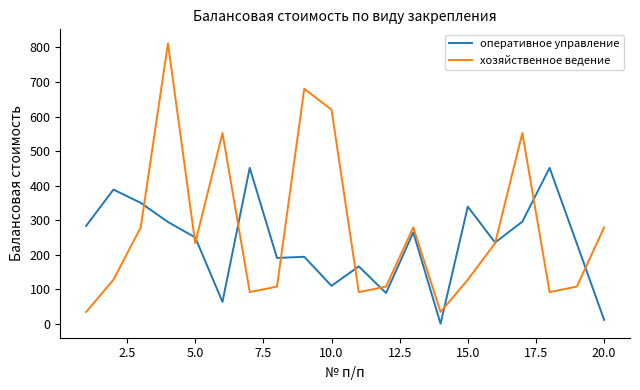

What is the maximum value shown in the chart?

812.0